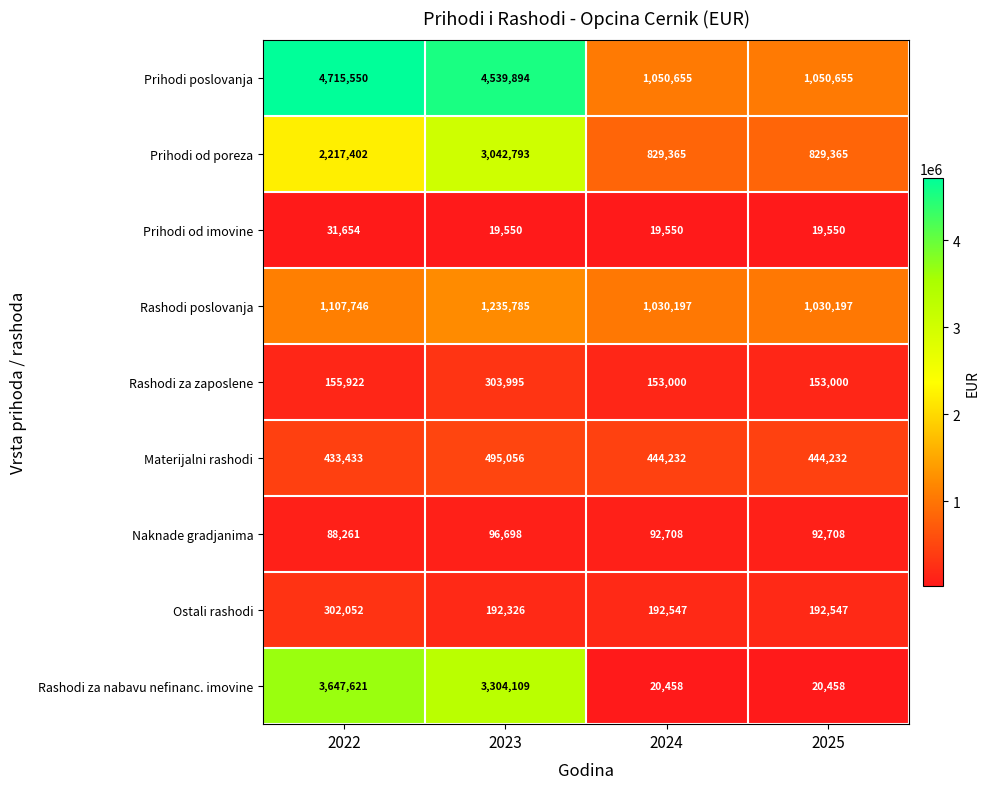

True or false: Prihodi poslovanja has a value of 1783111 at 2025.

False